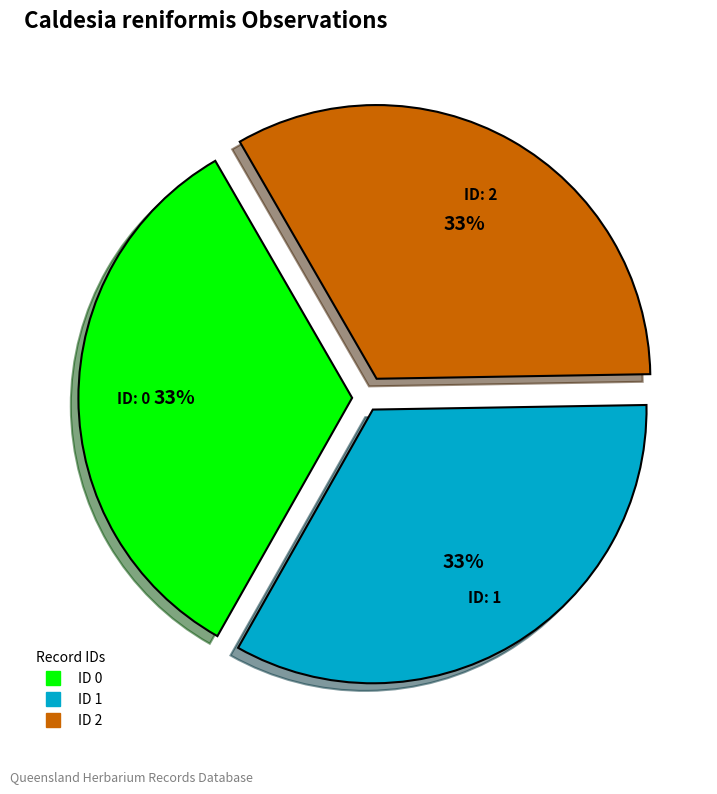

Does any single category account for the majority?

No